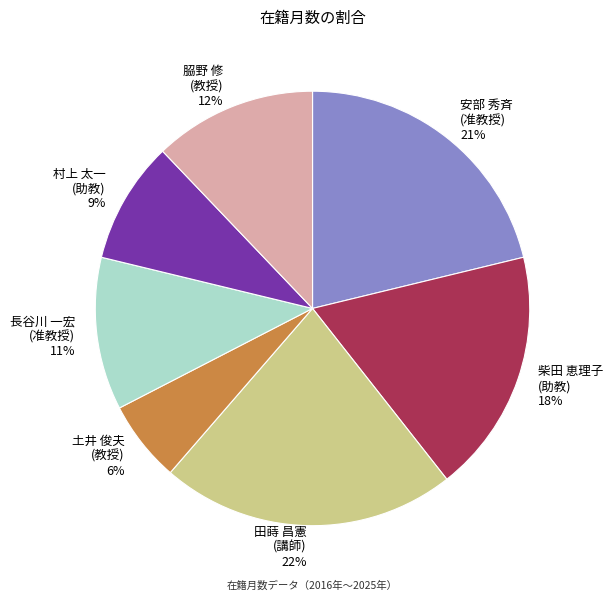

Do 安部 秀斉 (准教授) and 柴田 恵理子 (助教) together represent more than half of the pie?

No